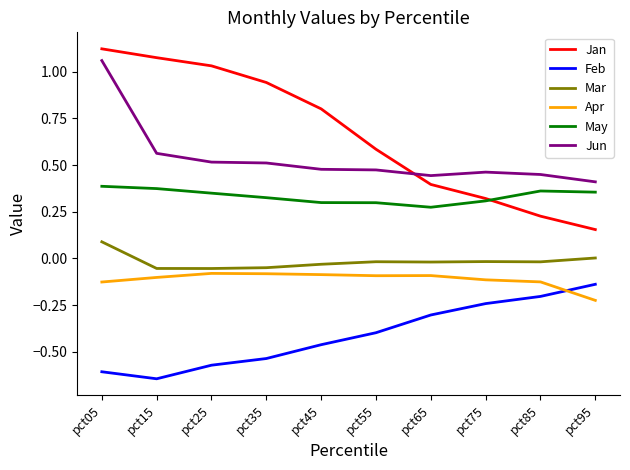

The value of Apr at pct95 is -0.3. True or false?

False